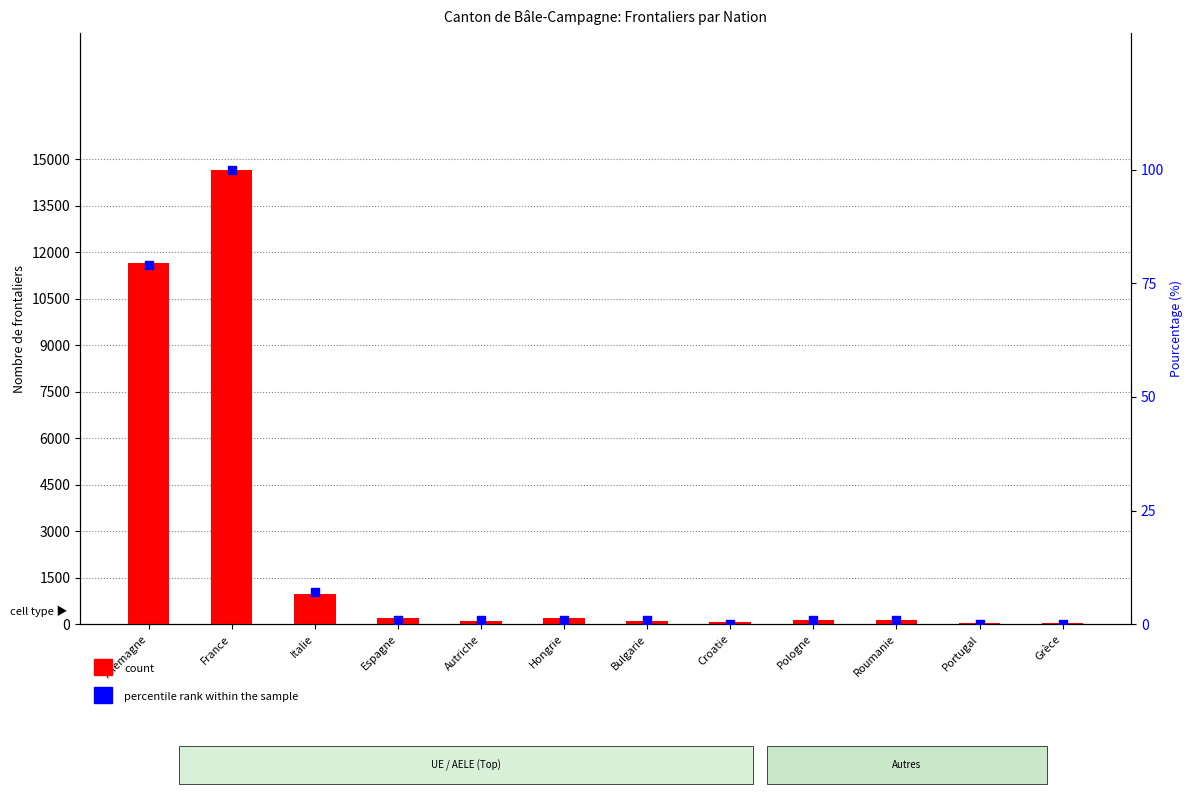

What is the total value across all series at Croatie?

64